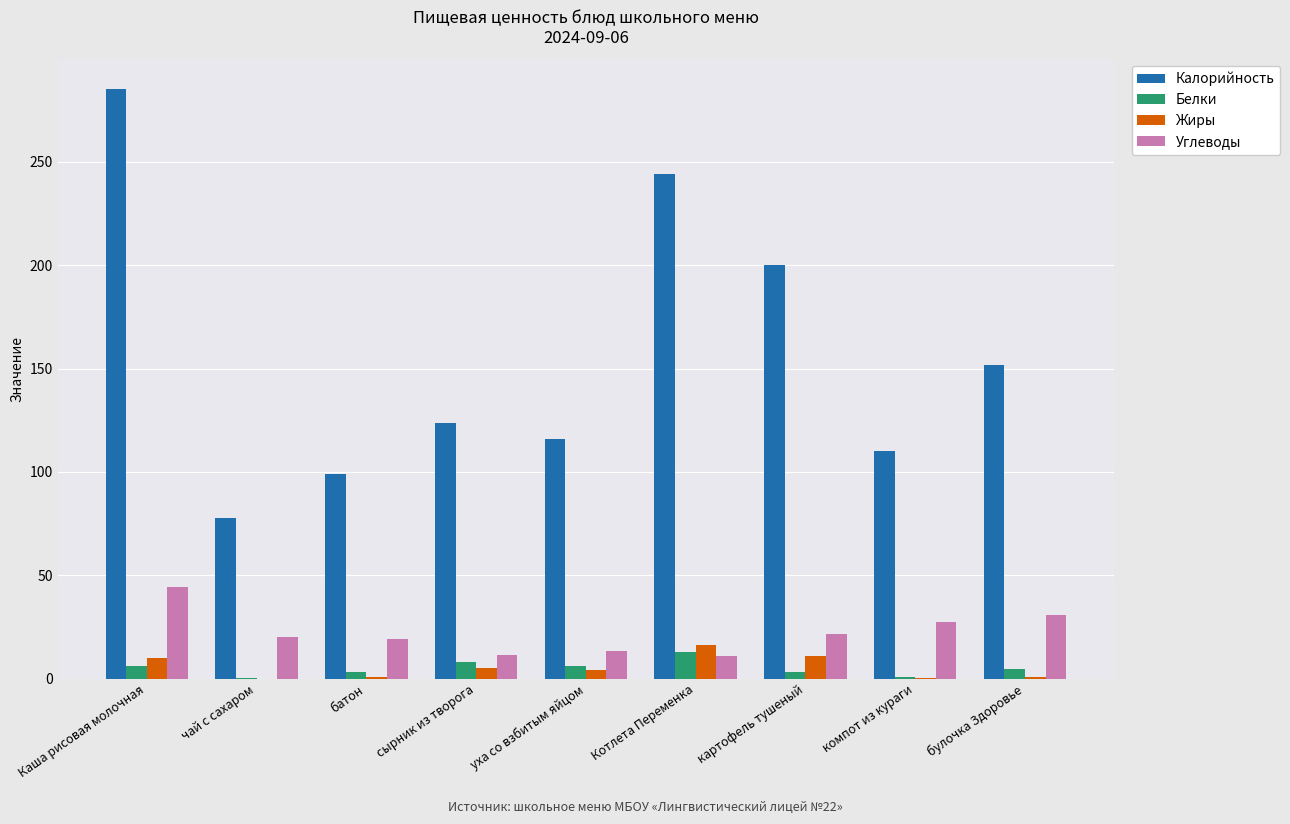

Which series has the largest total across all categories?

Калорийность